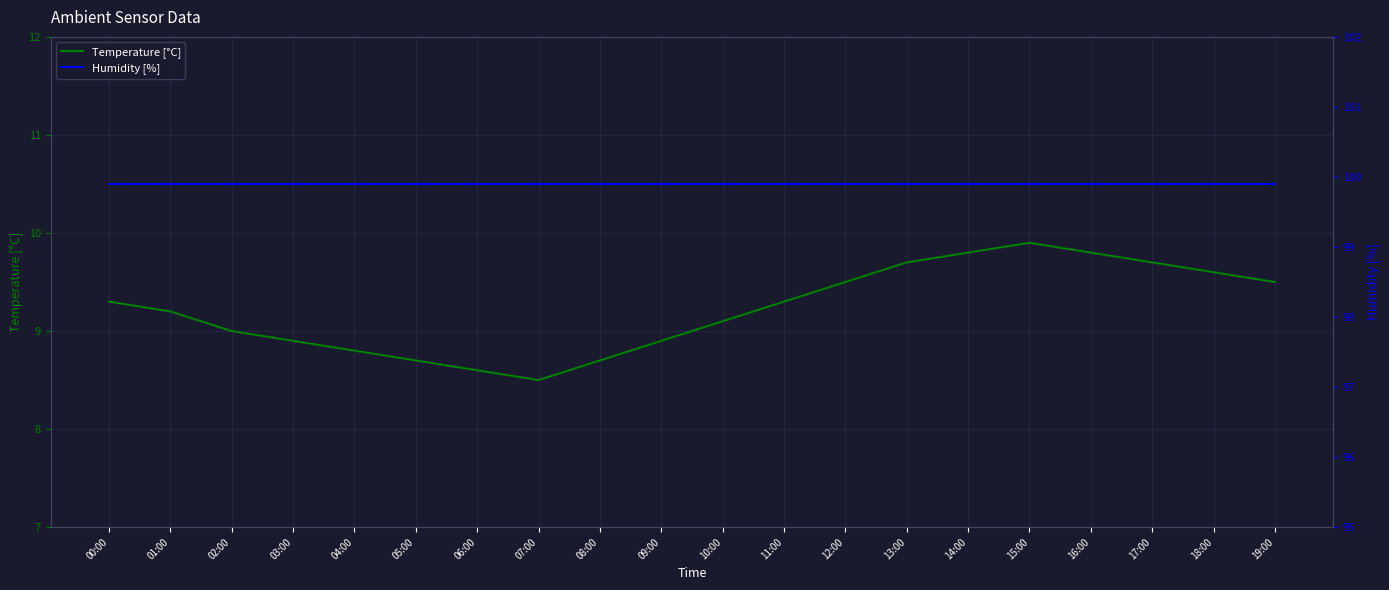

What is the difference between the second highest and minimum values in the Temperature [°C] series?

1.3